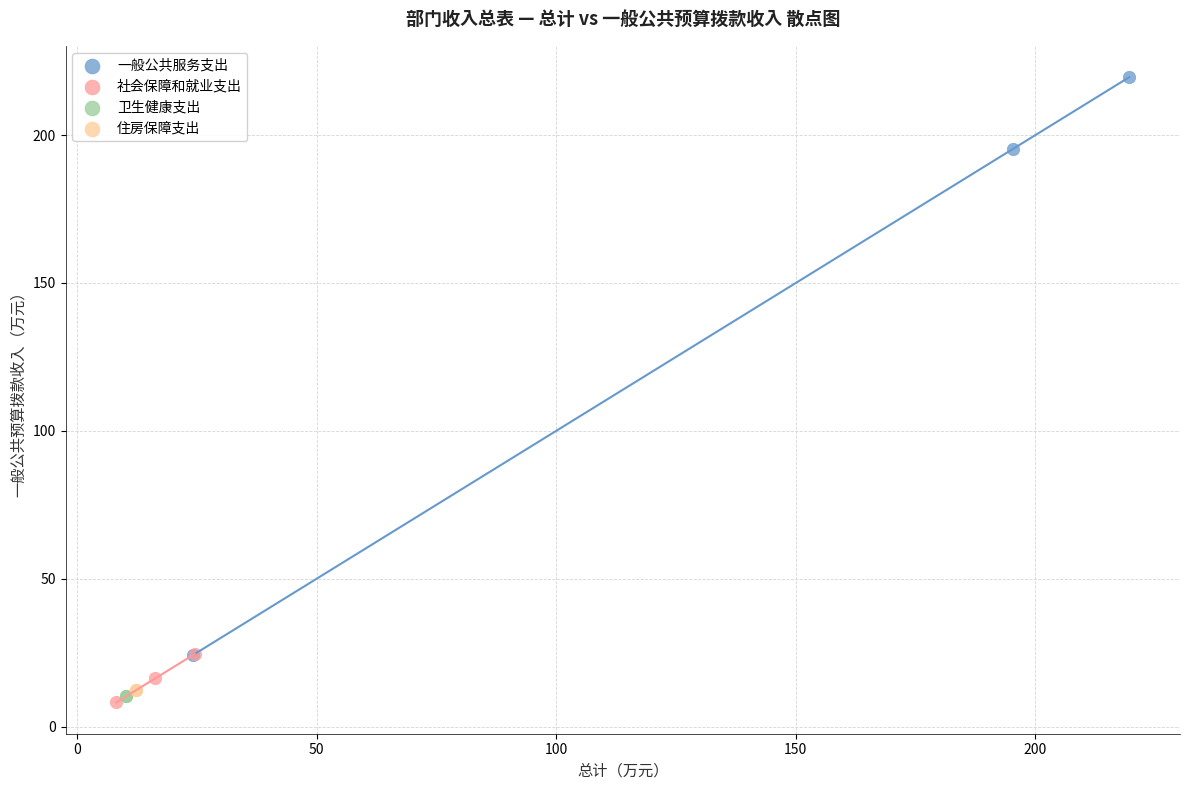

Which series reaches the minimum Y coordinate?

社会保障和就业支出